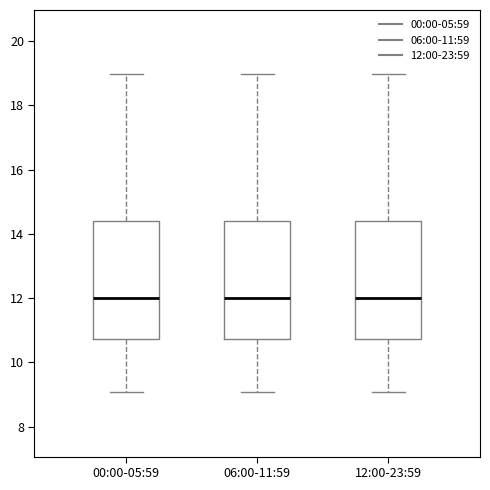

Where is the upper edge of the box for 00:00-05:59 on the y-axis? The values are not printed on the chart, so give them approximately, as read against the axis.

14.4